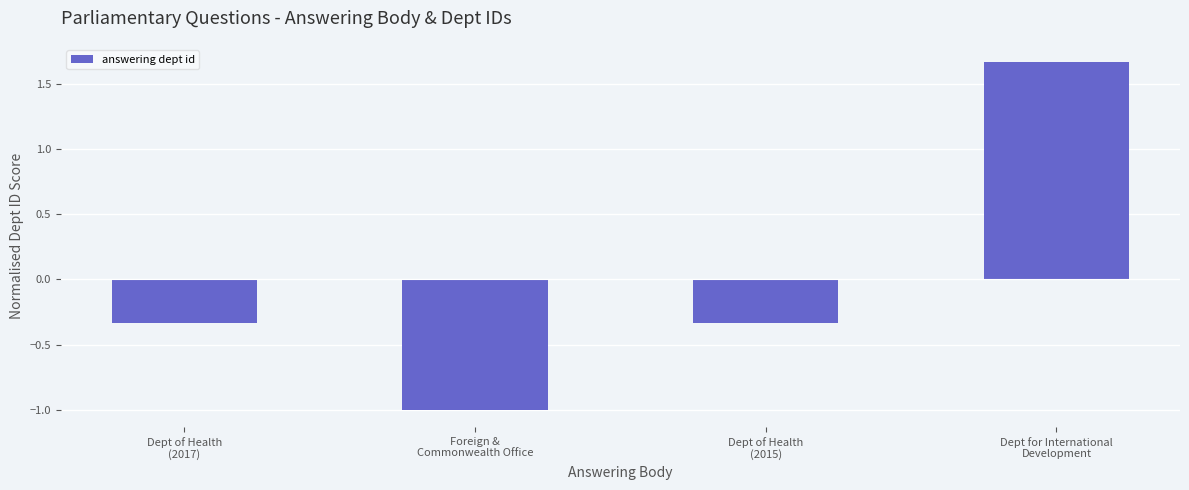

What is the smallest value displayed?

-1.0